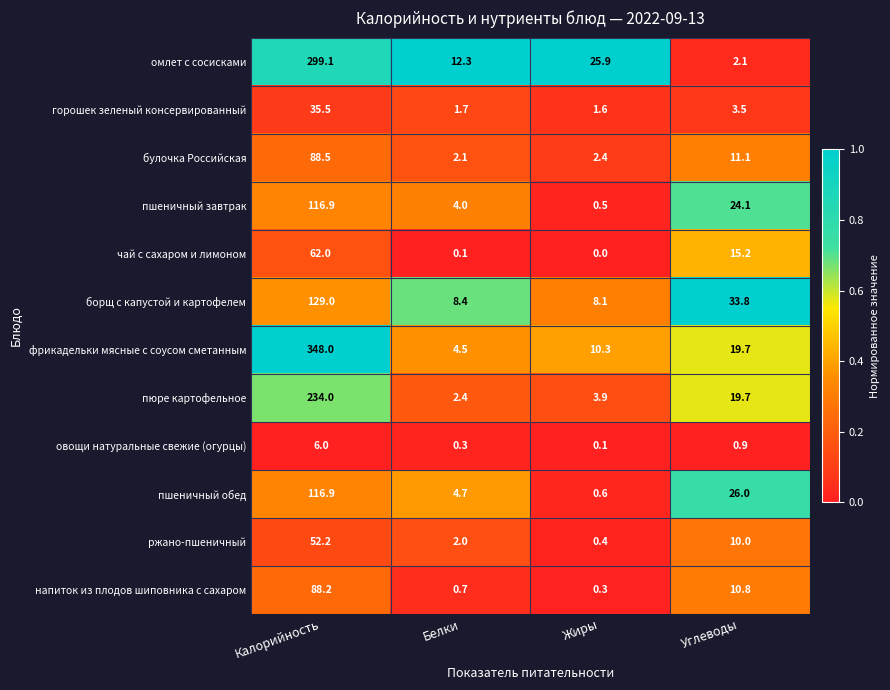

What is the difference between the highest and lowest values at Белки?

12.2